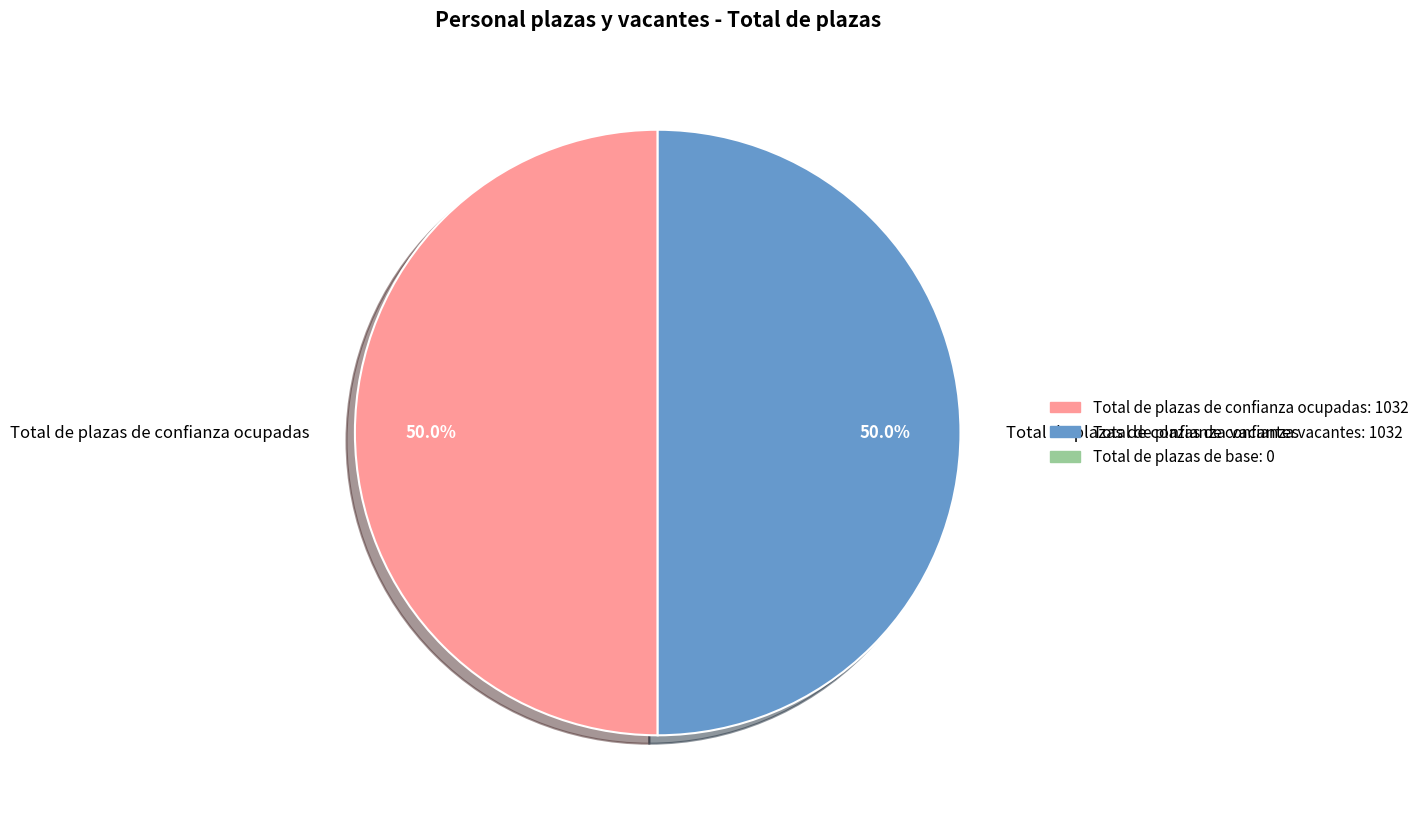

What portion of the pie excludes Total de plazas de confianza vacantes?

50.0%